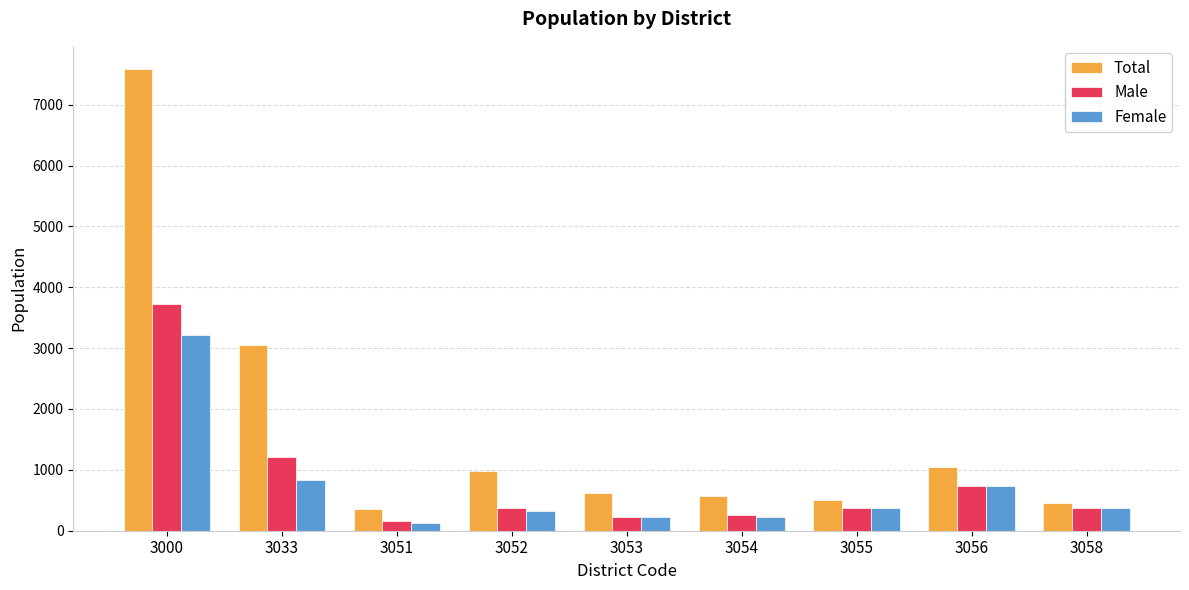

Does the chart contain stacked bars?

No